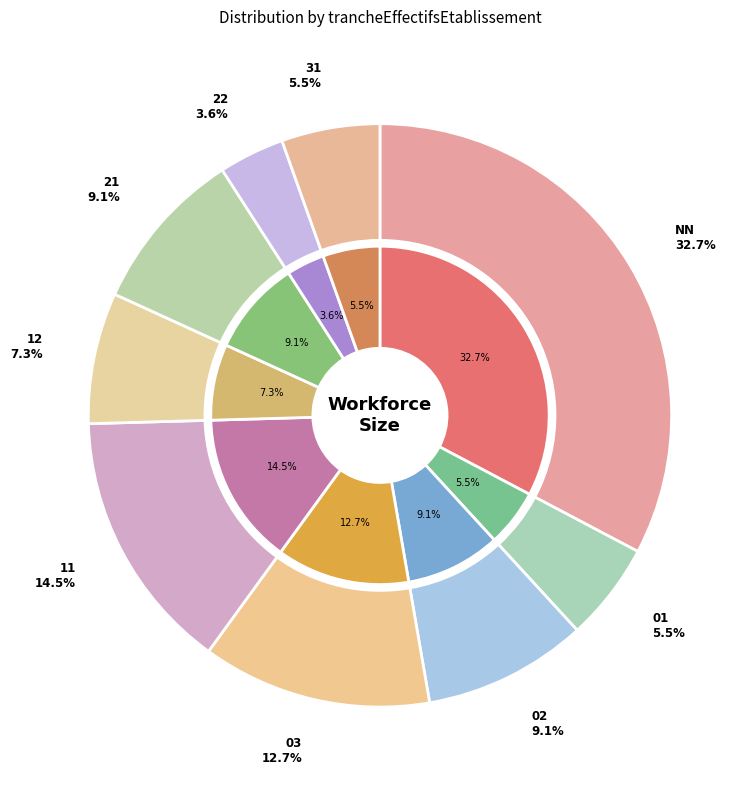

What percentage do 22 and 21 together represent?

12.7%